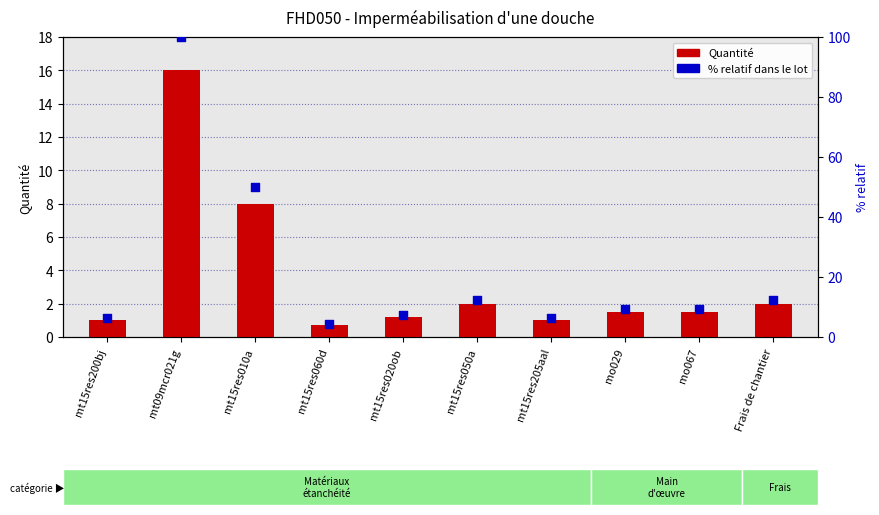

Is the value of % relatif dans le lot at Frais de chantier greater than the value of Quantité at mt15res060d?

Yes